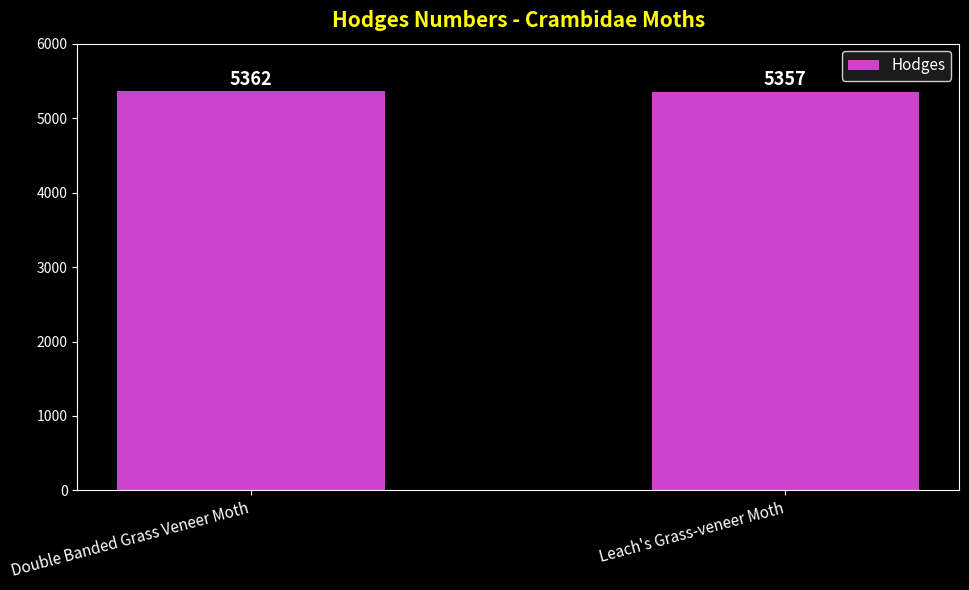

The chart shows a value of 9185 at Leach's Grass-veneer Moth. True or false?

False